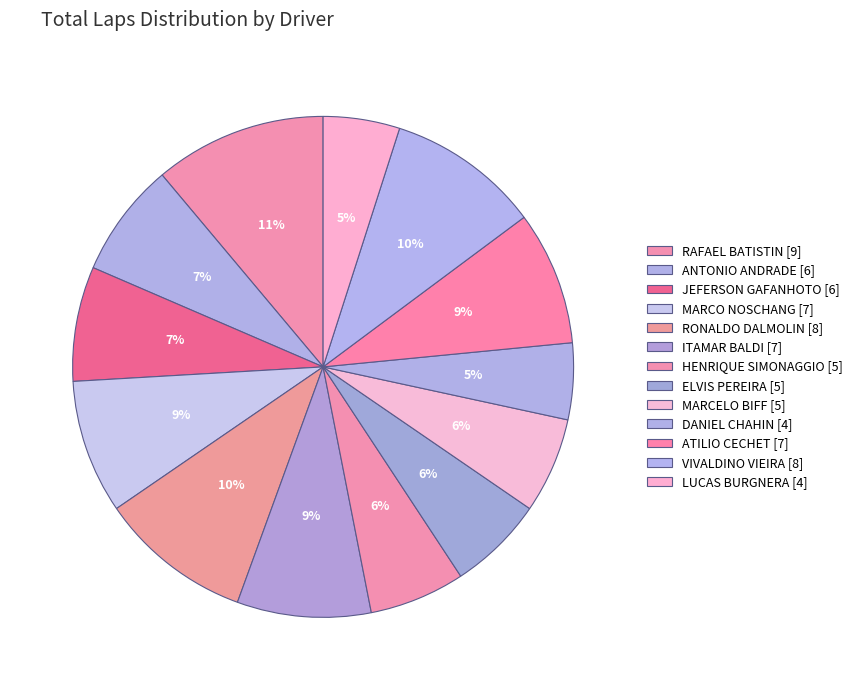

Count the number of slices in the pie.

13